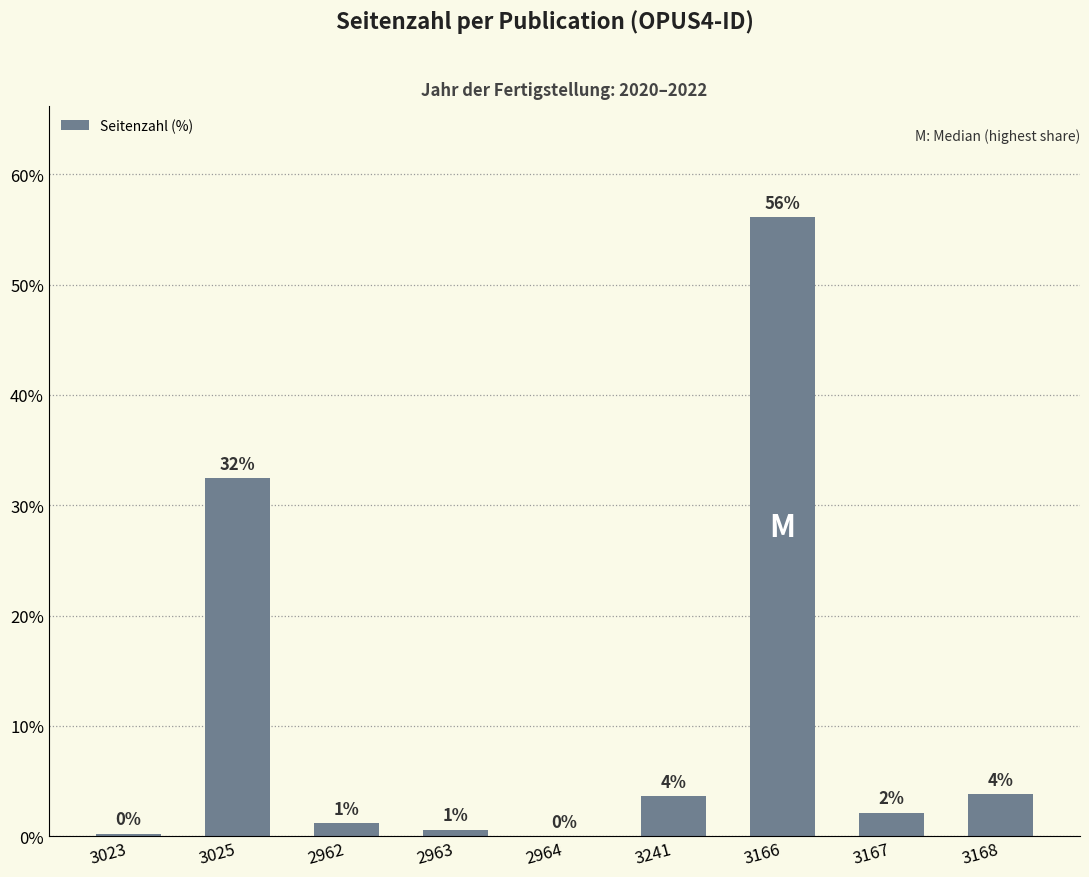

What is the change in value from 2963 to 2964?

-0.6